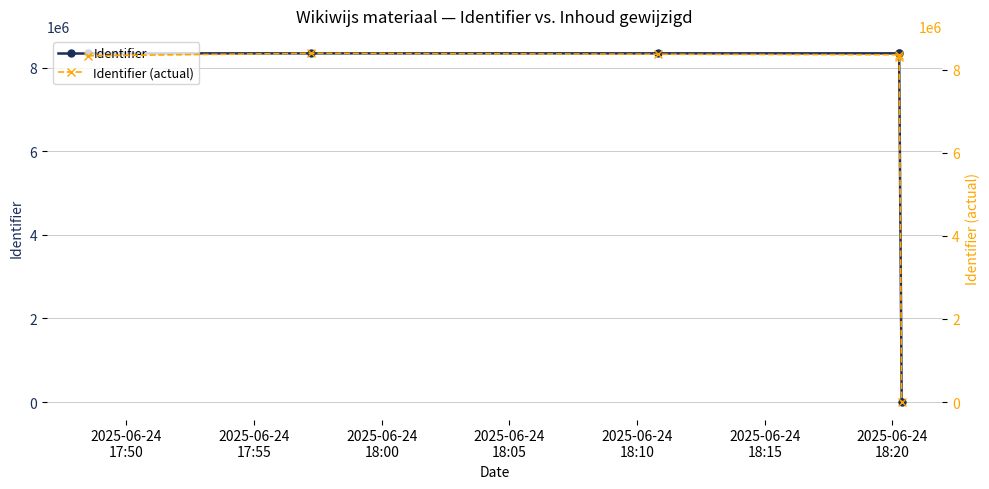

Which series has the widest spread of values?

Identifier (actual)